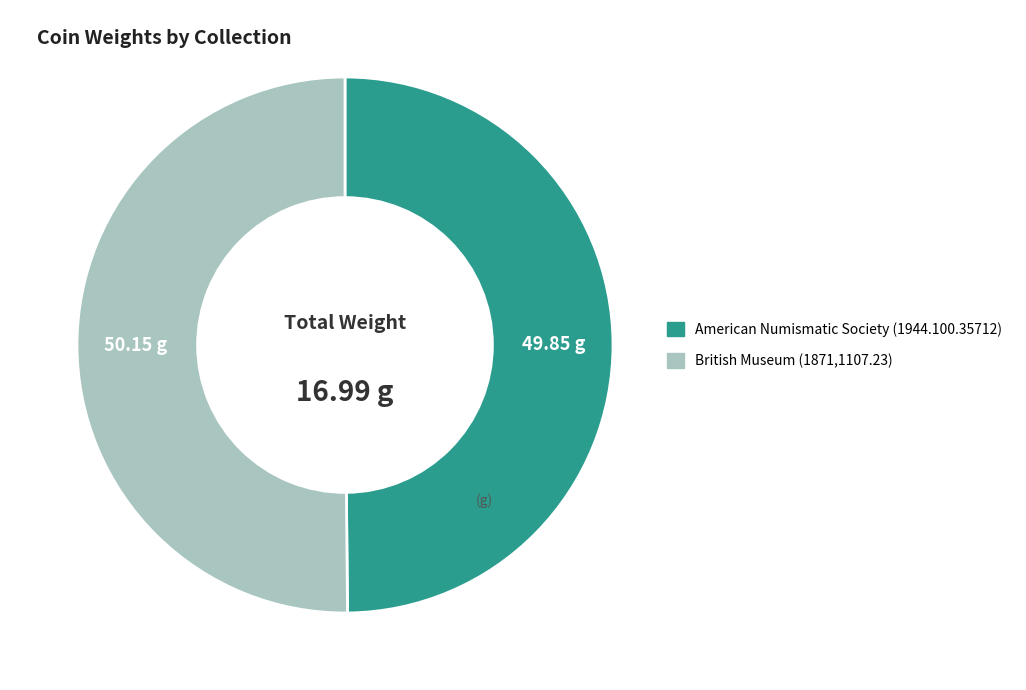

What is the ratio of the value at British Museum (1871,1107.23) to the value at American Numismatic Society (1944.100.35712)?

1.0